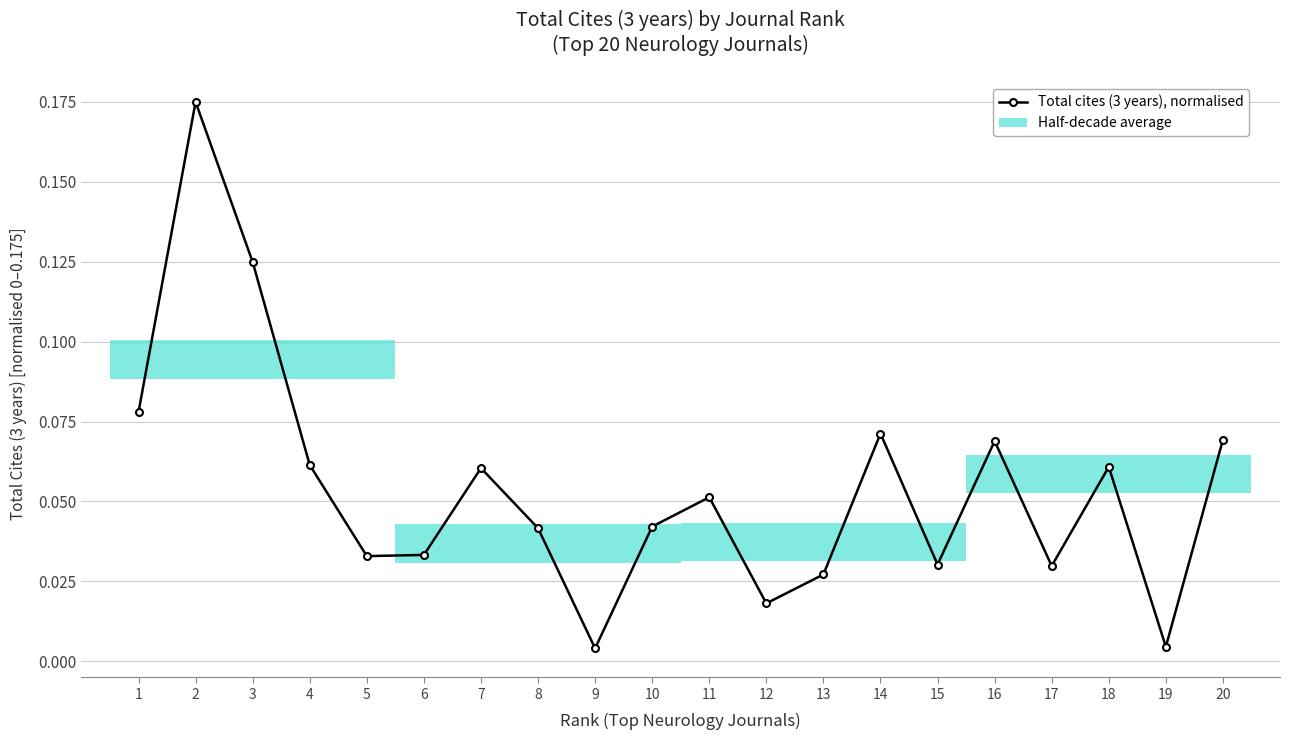

Is it true that the value at 5 is 0.0?

True